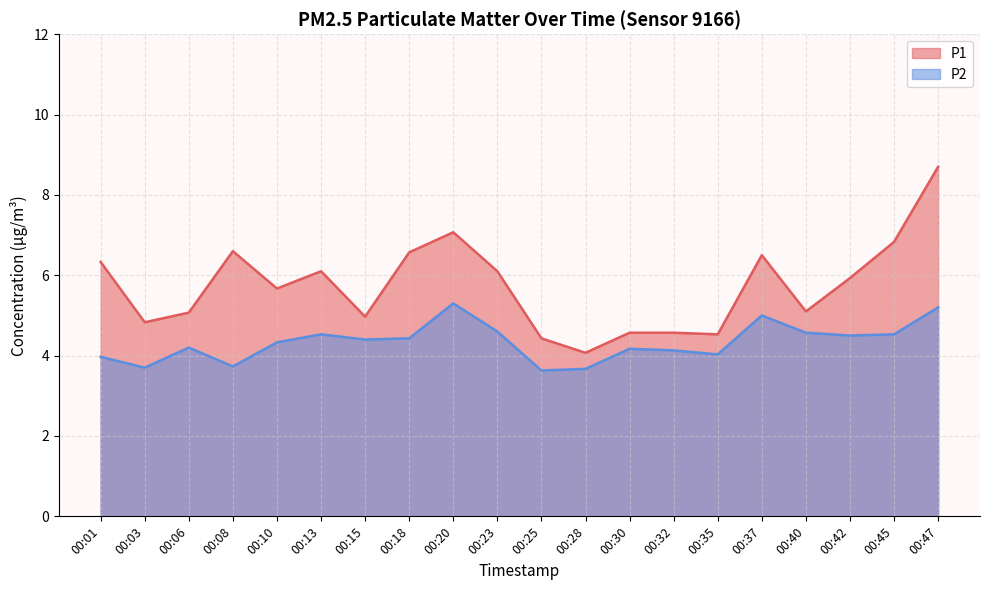

Which series has the largest range (max minus min)?

P1